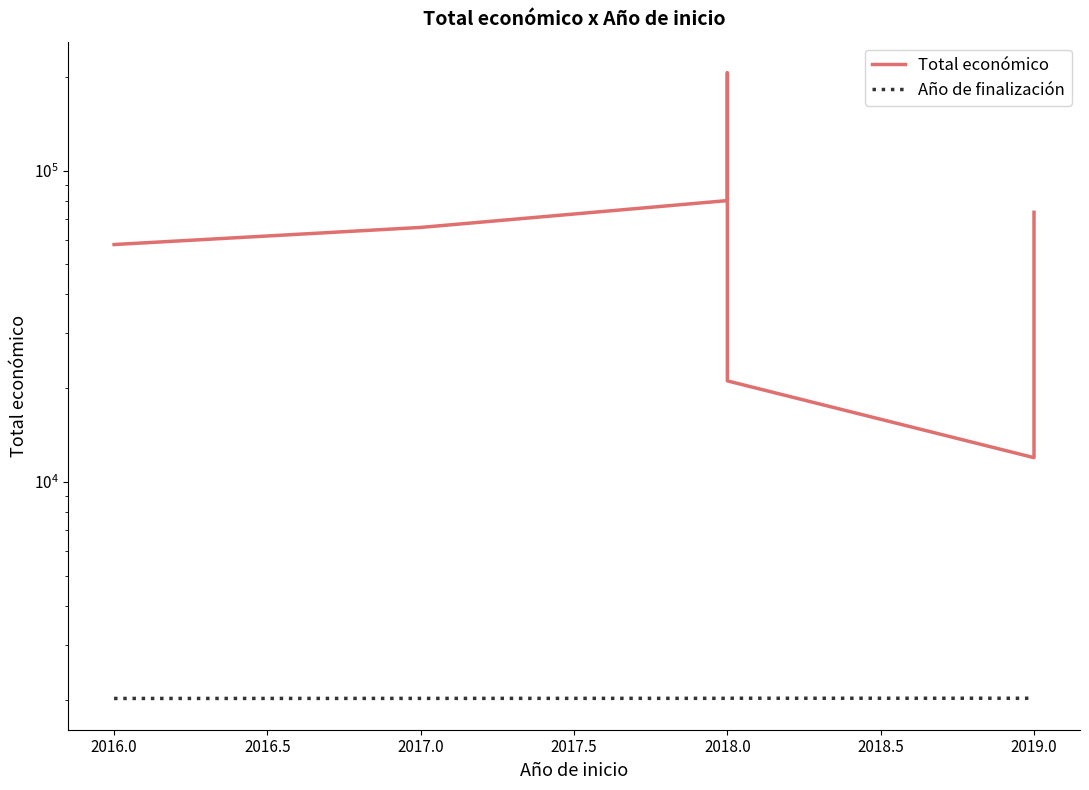

Where is Año de finalización nearest to the value 2019?

2017.0